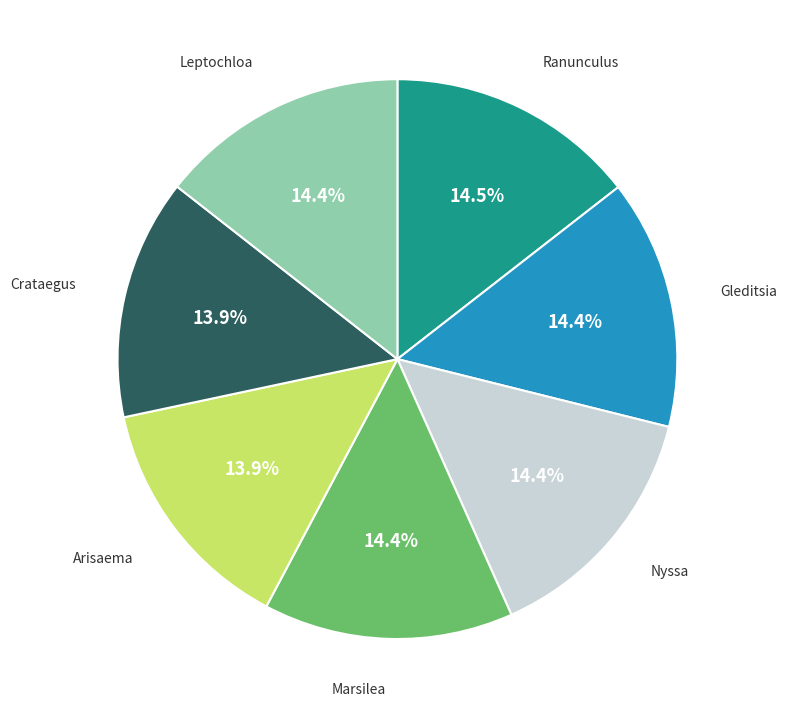

To the nearest percent, what is the difference between the largest and smallest slice percentages?

1%